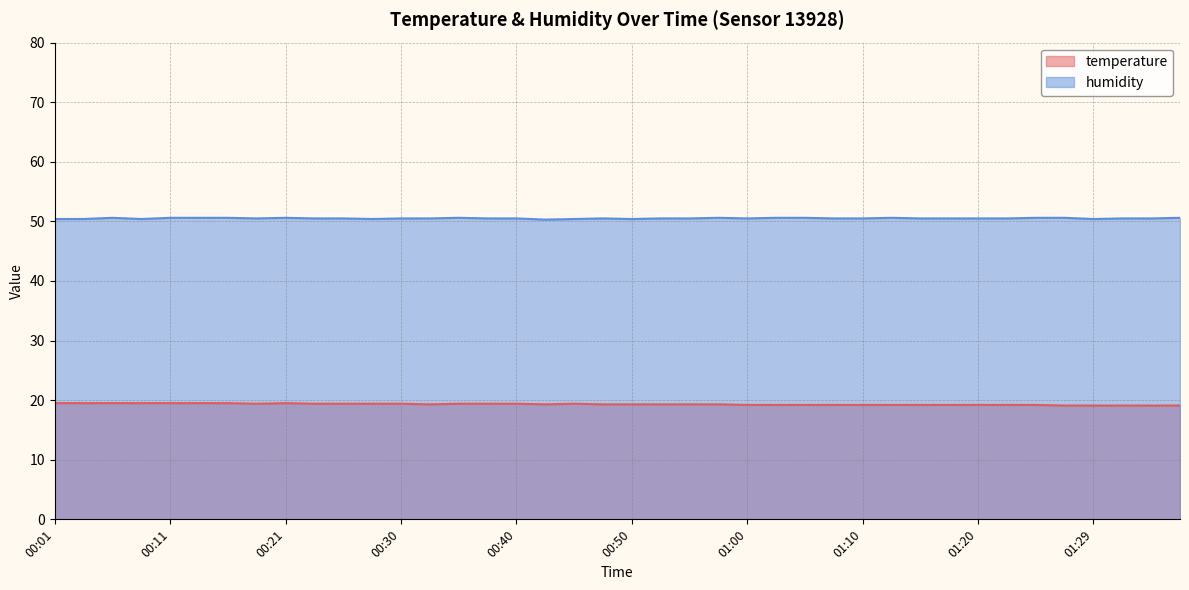

True or false: temperature and humidity cross at least once.

False